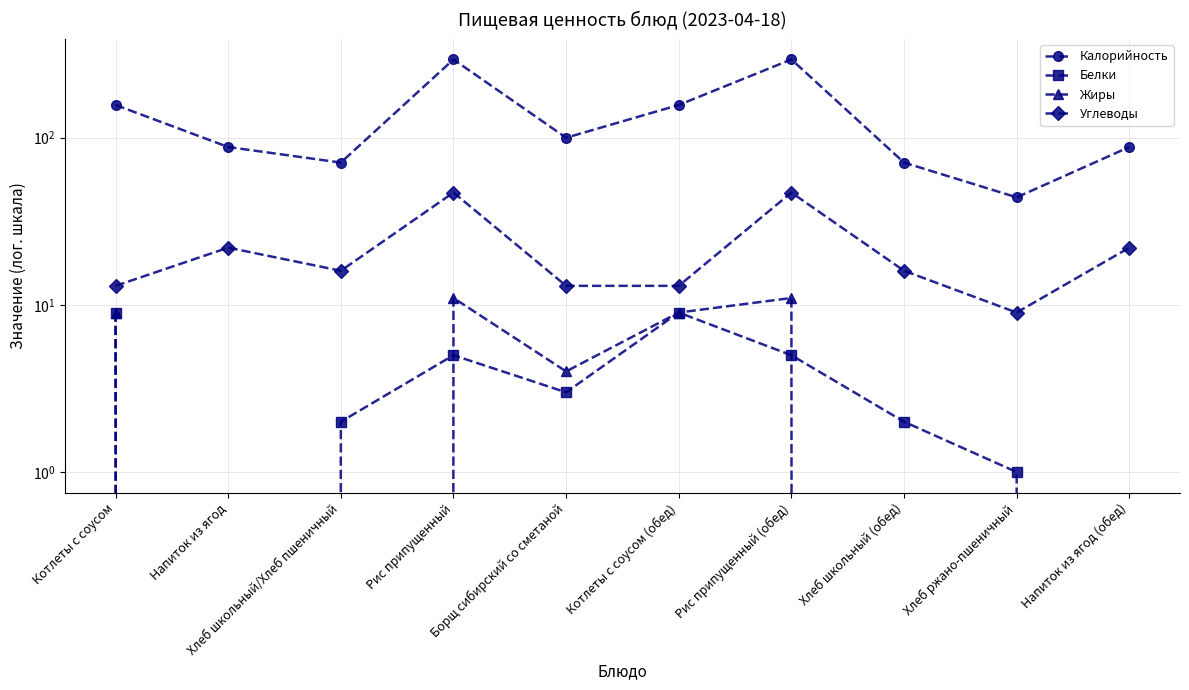

What is the average value of the Белки series?

4